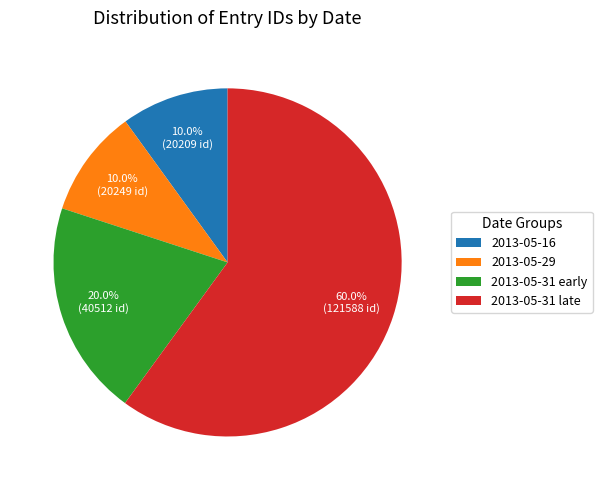

Which has a higher value, 2013-05-31 early or 2013-05-16?

2013-05-31 early